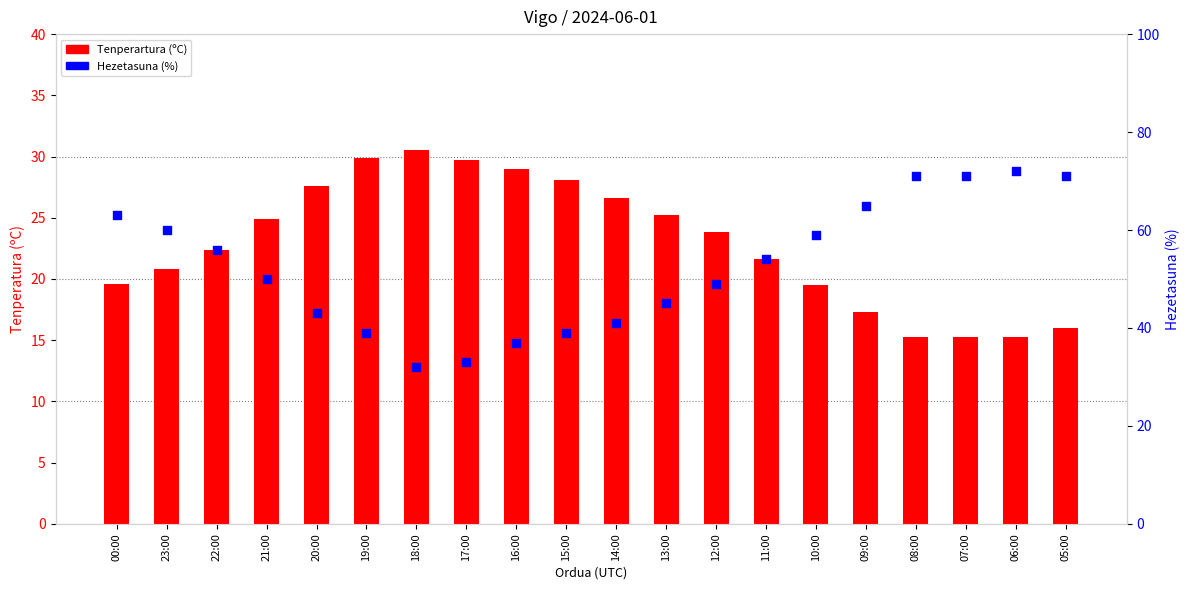

At how many categories does at least one series exceed 70?

4